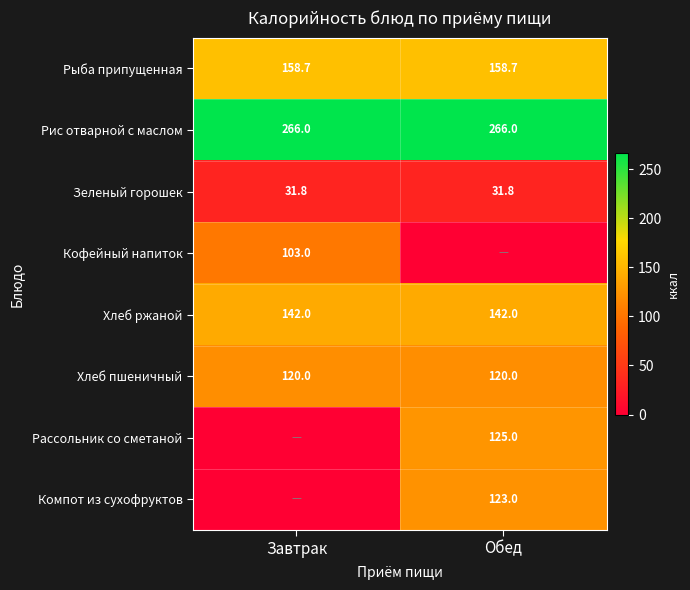

Which label corresponds to the smallest value in the chart?

Обед